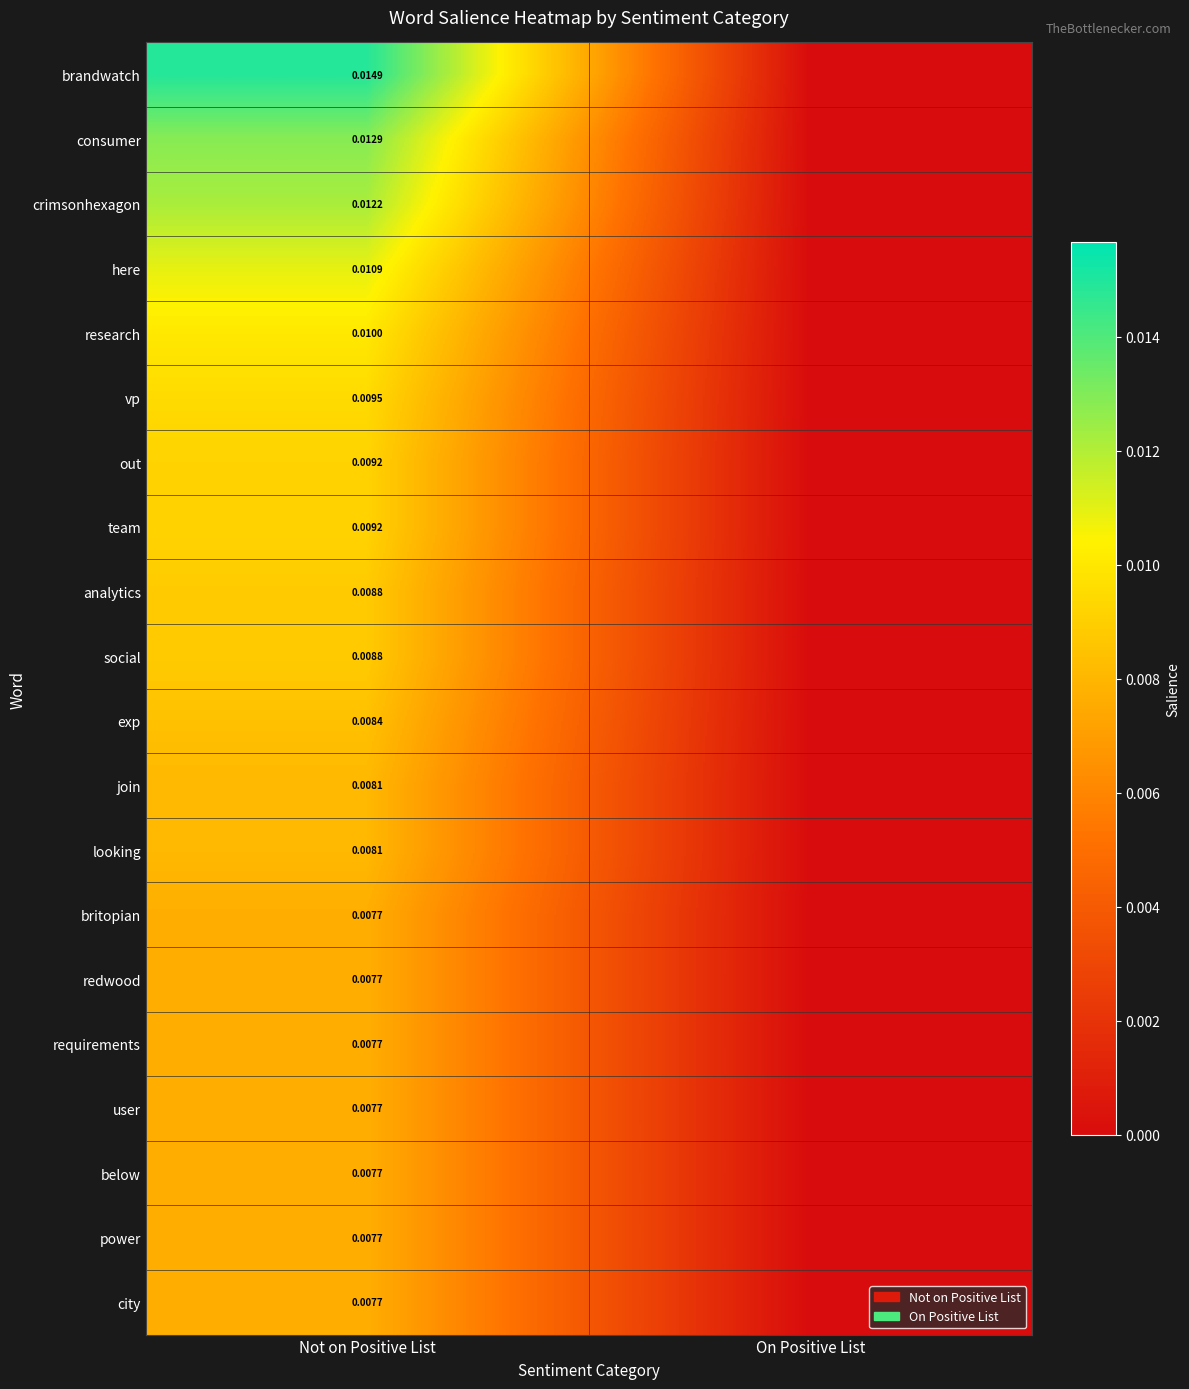

Rank the series at Not on Positive List from highest to lowest value.

brandwatch, consumer, crimsonhexagon, here, research, vp, out, team, analytics, social, exp, join, looking, britopian, redwood, requirements, user, below, power, city